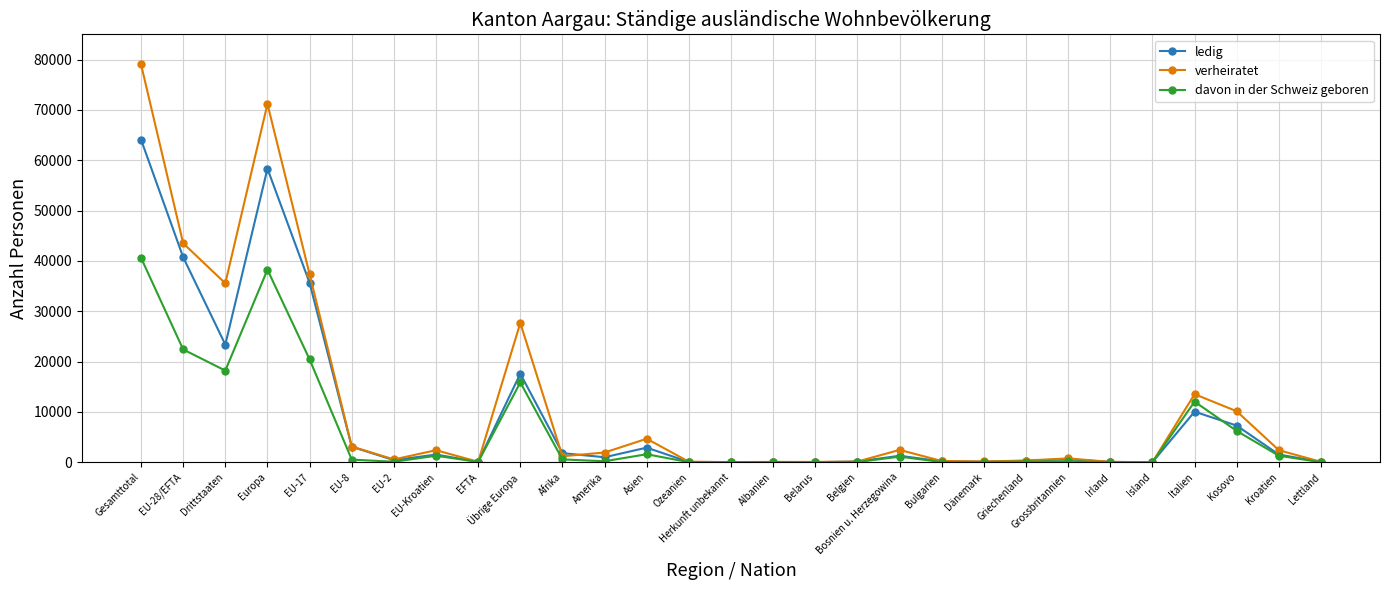

Rank the series at Gesamttotal from highest to lowest value.

verheiratet, ledig, davon in der Schweiz geboren